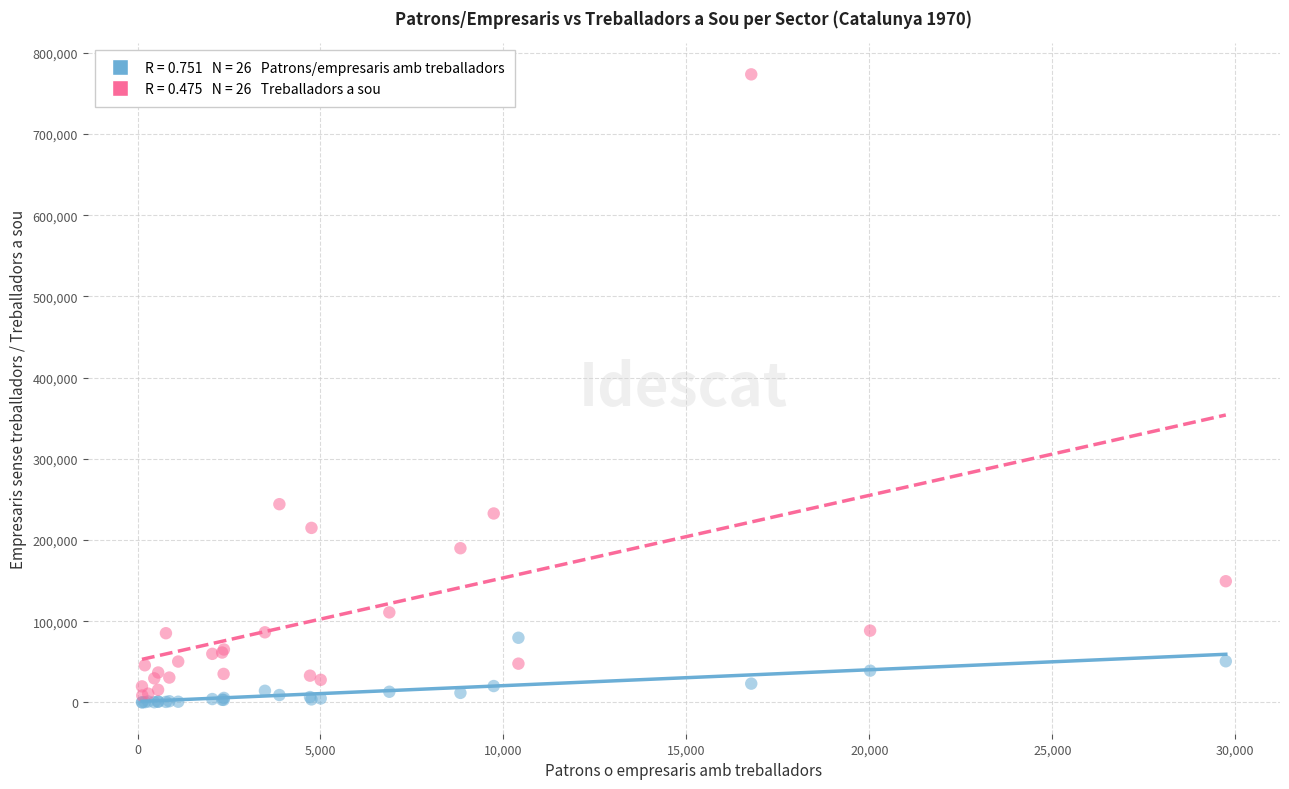

Across all series, what Y value is closest to 386807?

244153